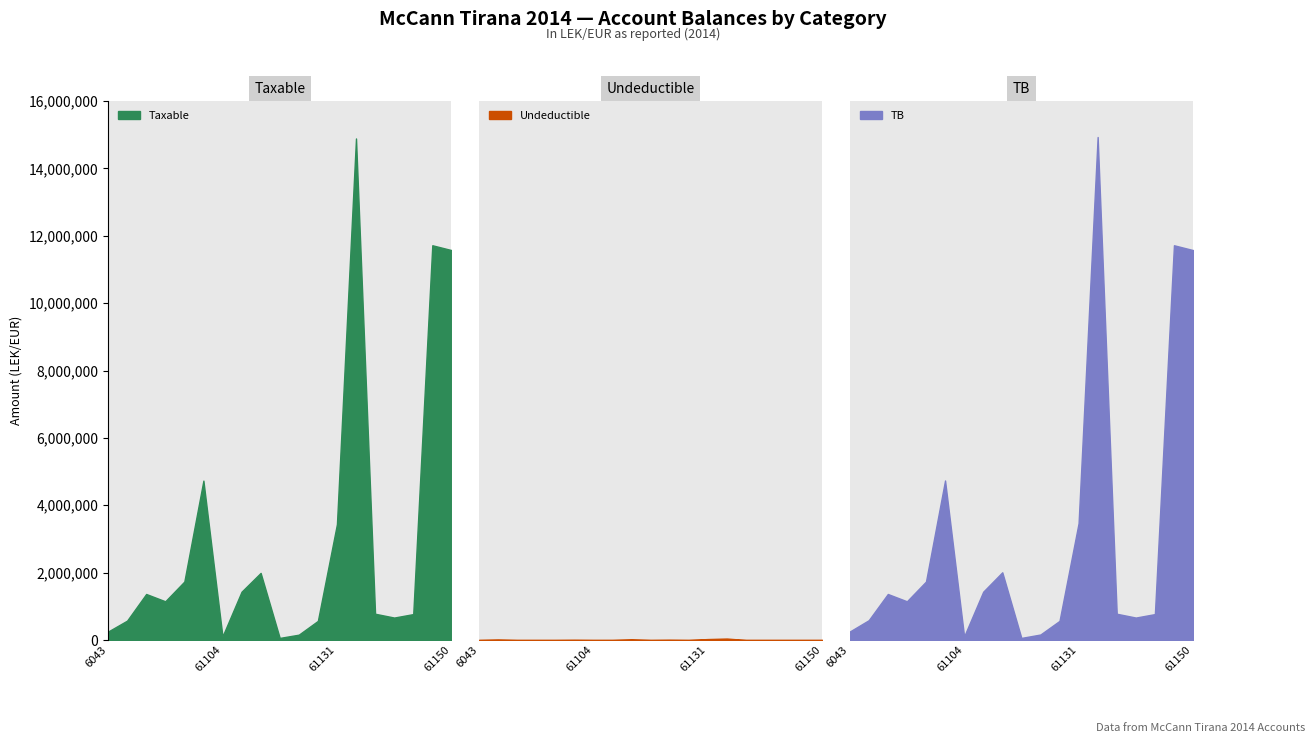

What is the average value of the TB series?

3056356.3